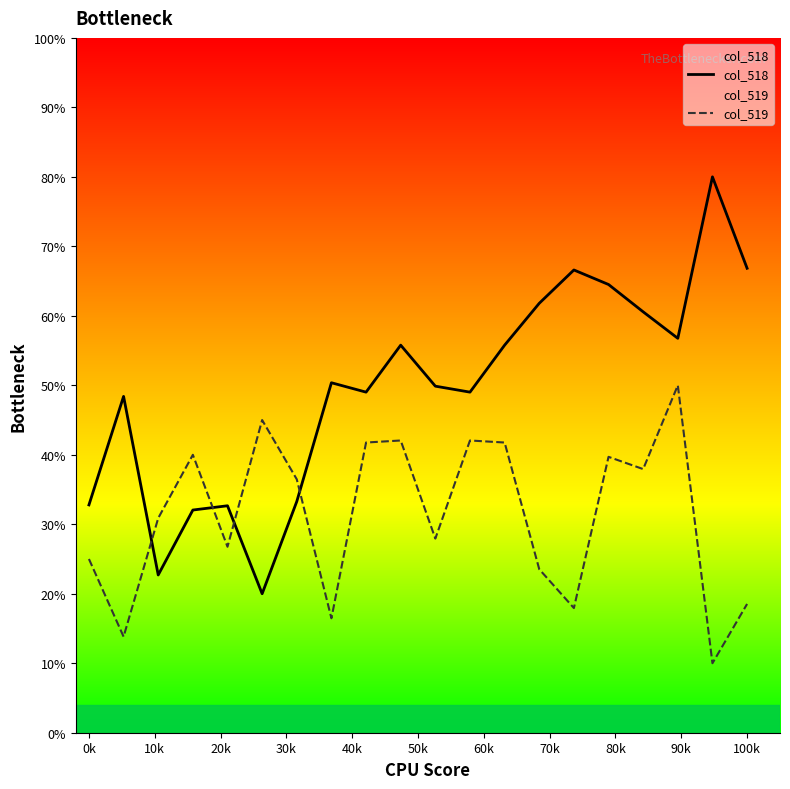

How many values in the col_518 series exceed 50?

10